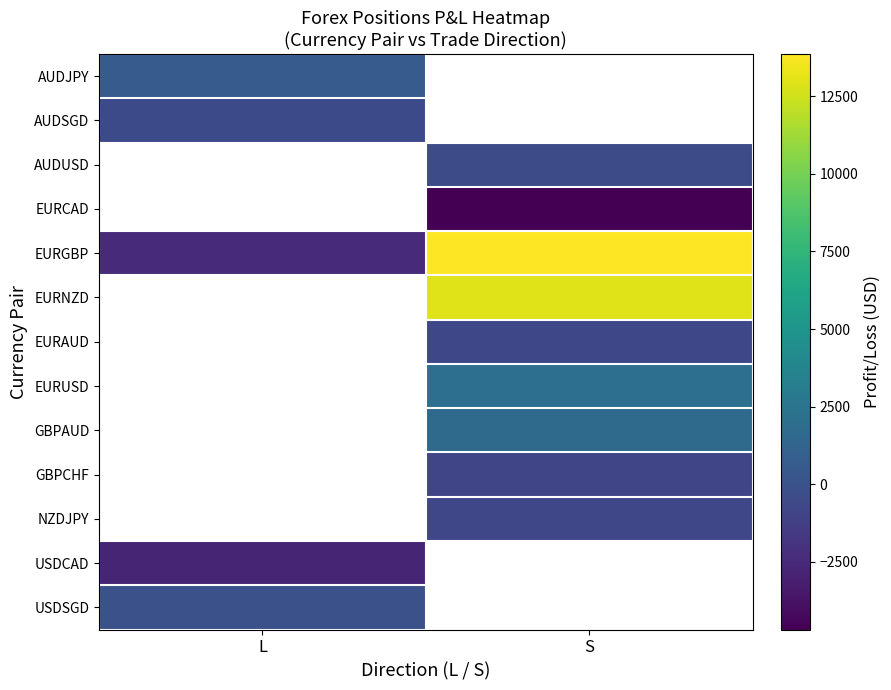

How many values in EURUSD are above zero?

1